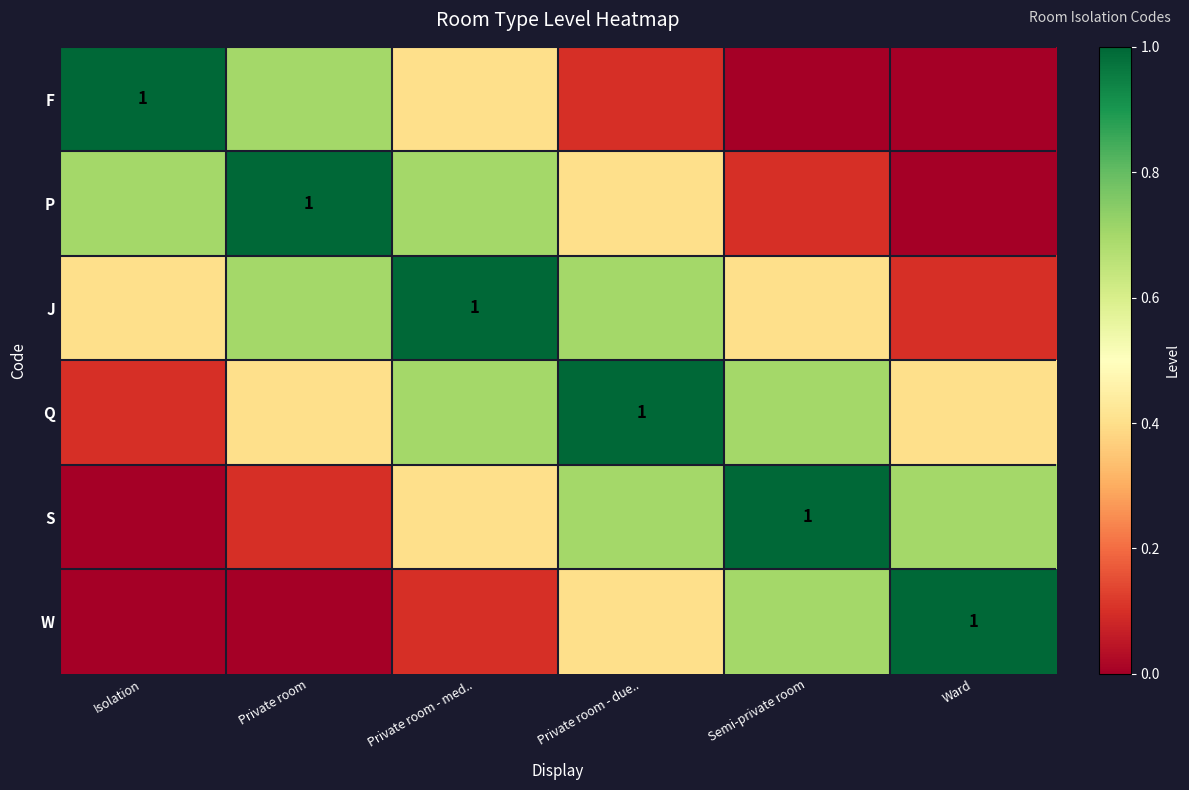

Which category has the highest value in the F series?

Isolation